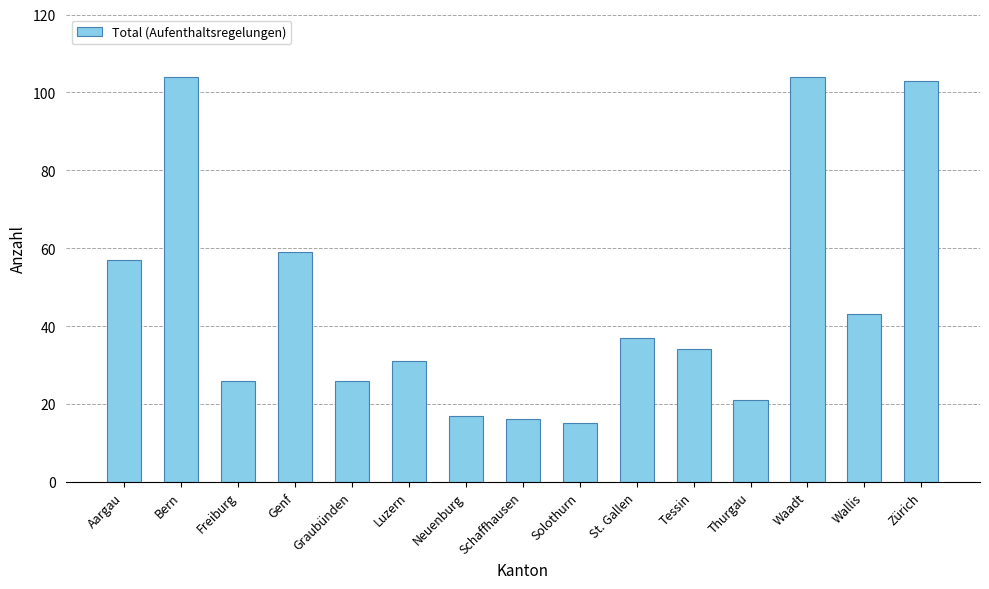

What is the difference between the second highest and minimum values?

89